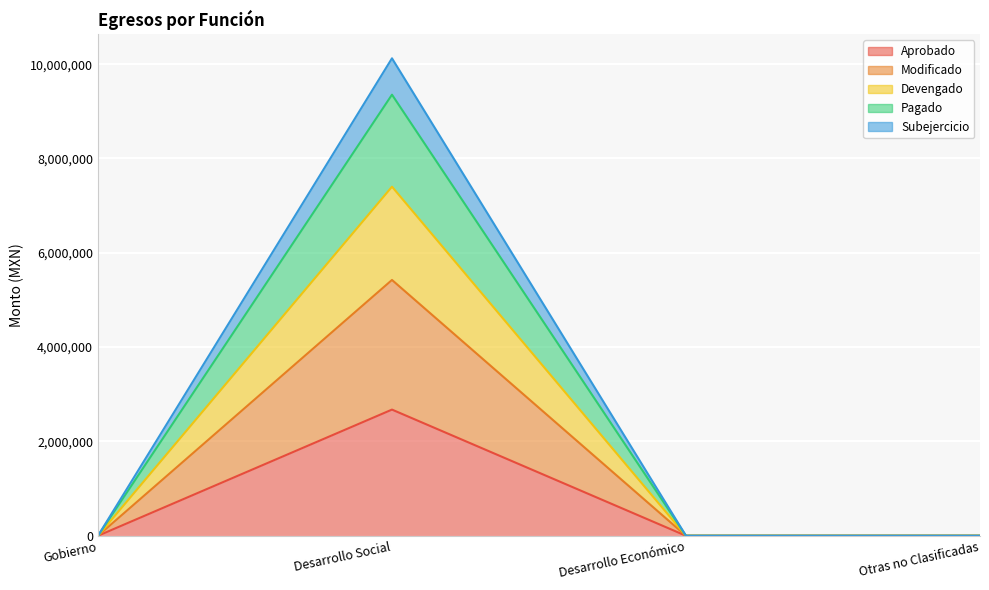

True or false: Modificado and Subejercicio cross at least once.

False